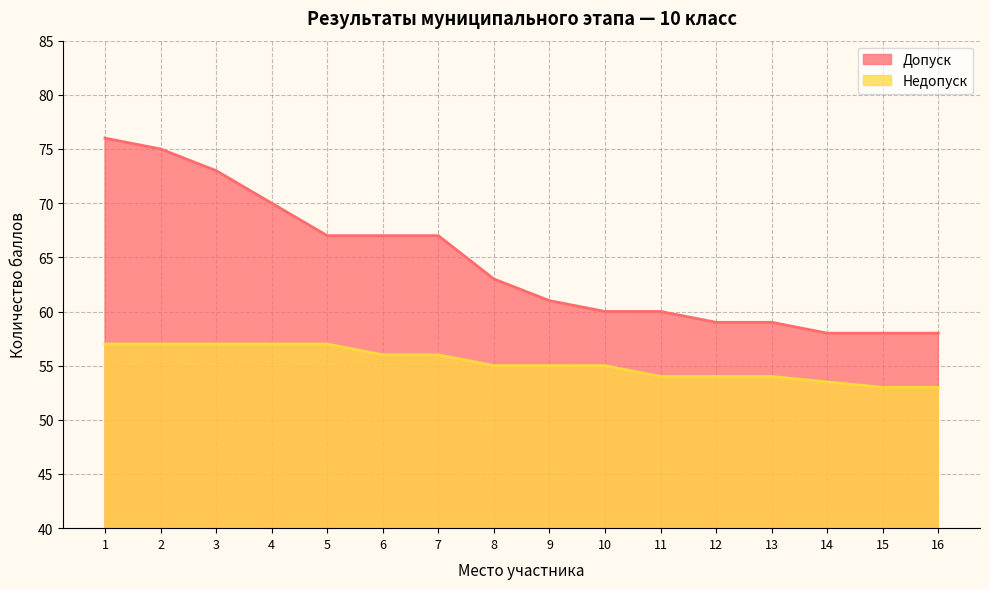

How many lines are shown in the chart?

2